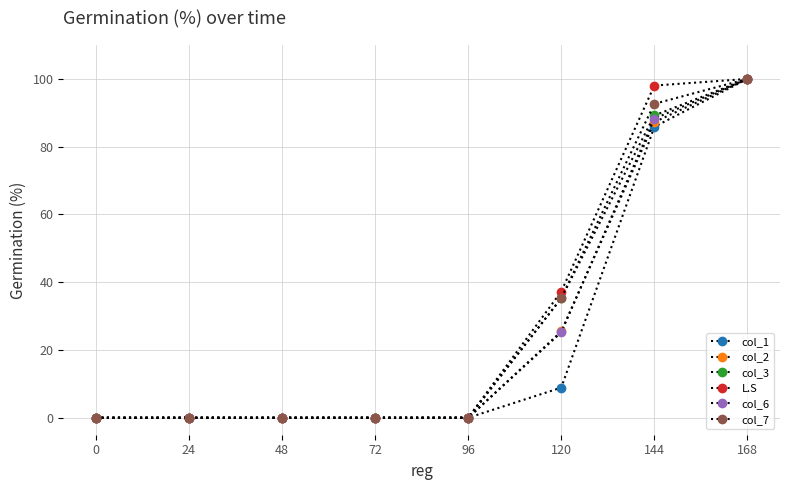

Is this an area chart (filled region under the line)?

No